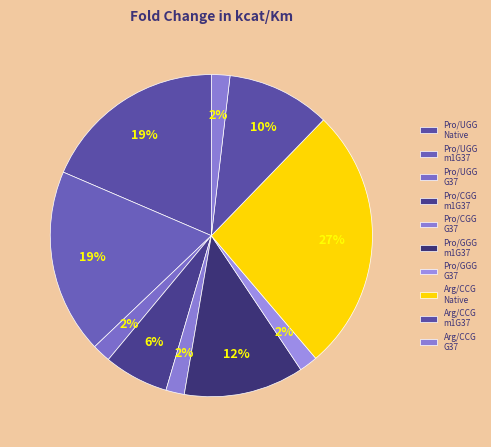

Which category has the smallest portion of the pie?

Pro/UGG G37